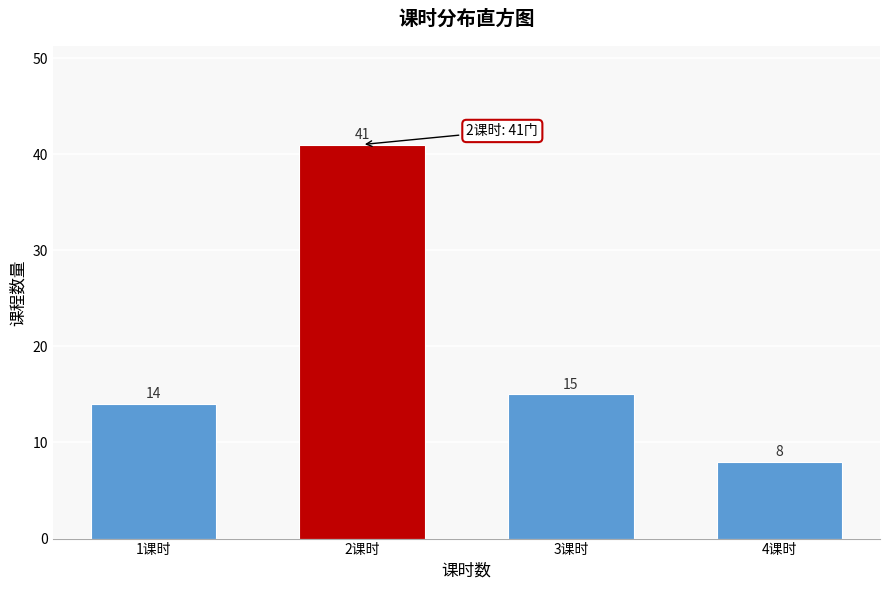

Reading left to right, what are all the values shown in this chart?

14	41	15	8